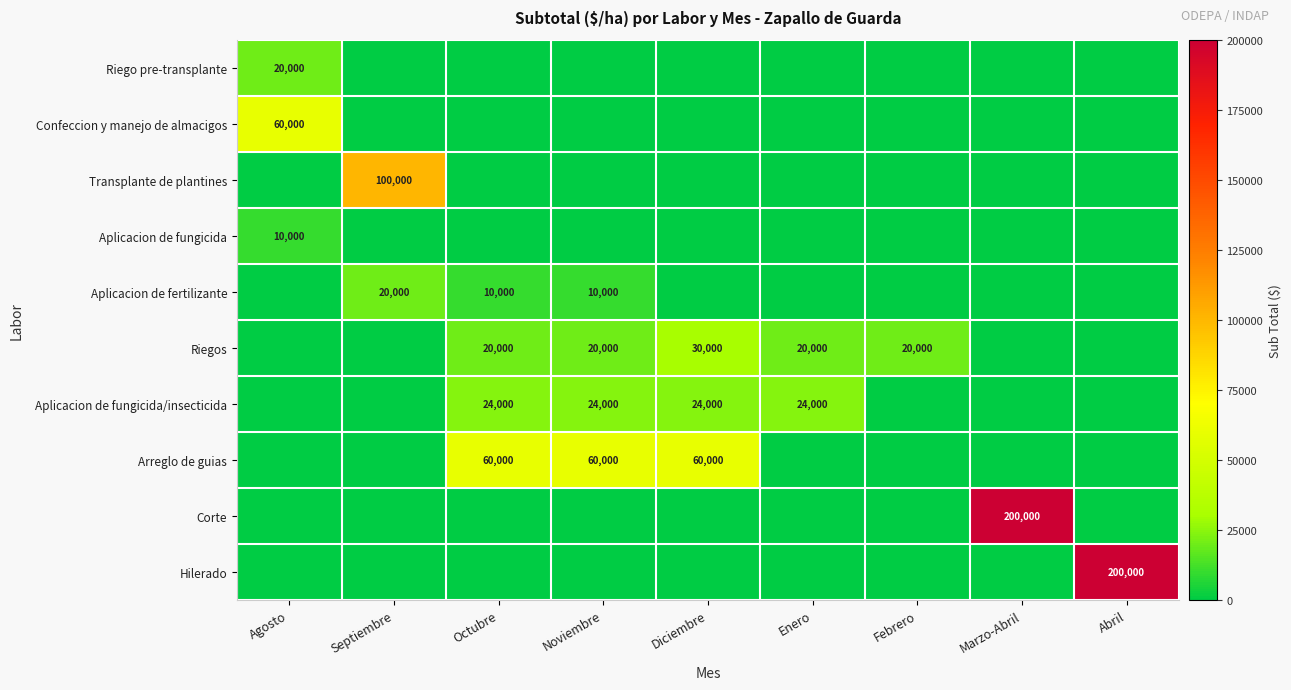

Which series has the largest total across all categories?

Corte